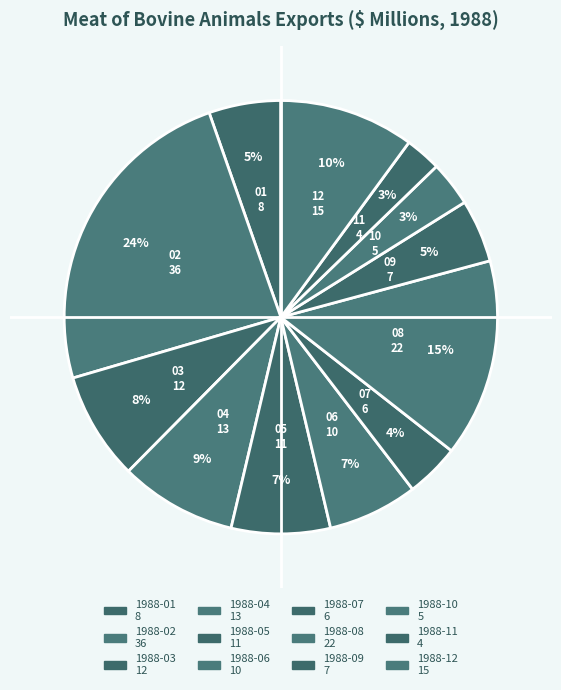

How many segments does this pie chart have?

12